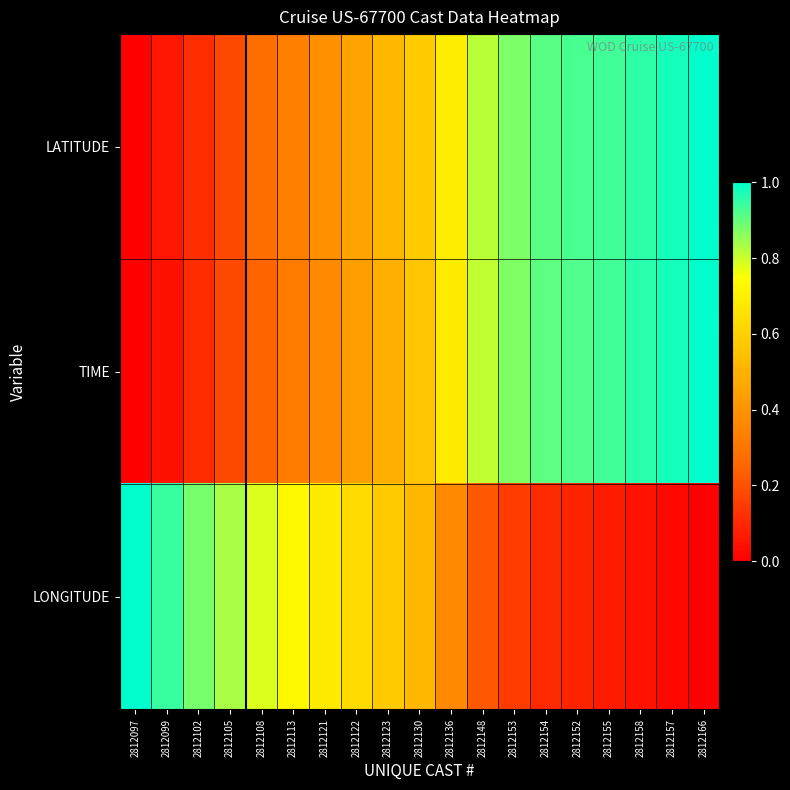

At which category is the sum across all series the highest?

2812166